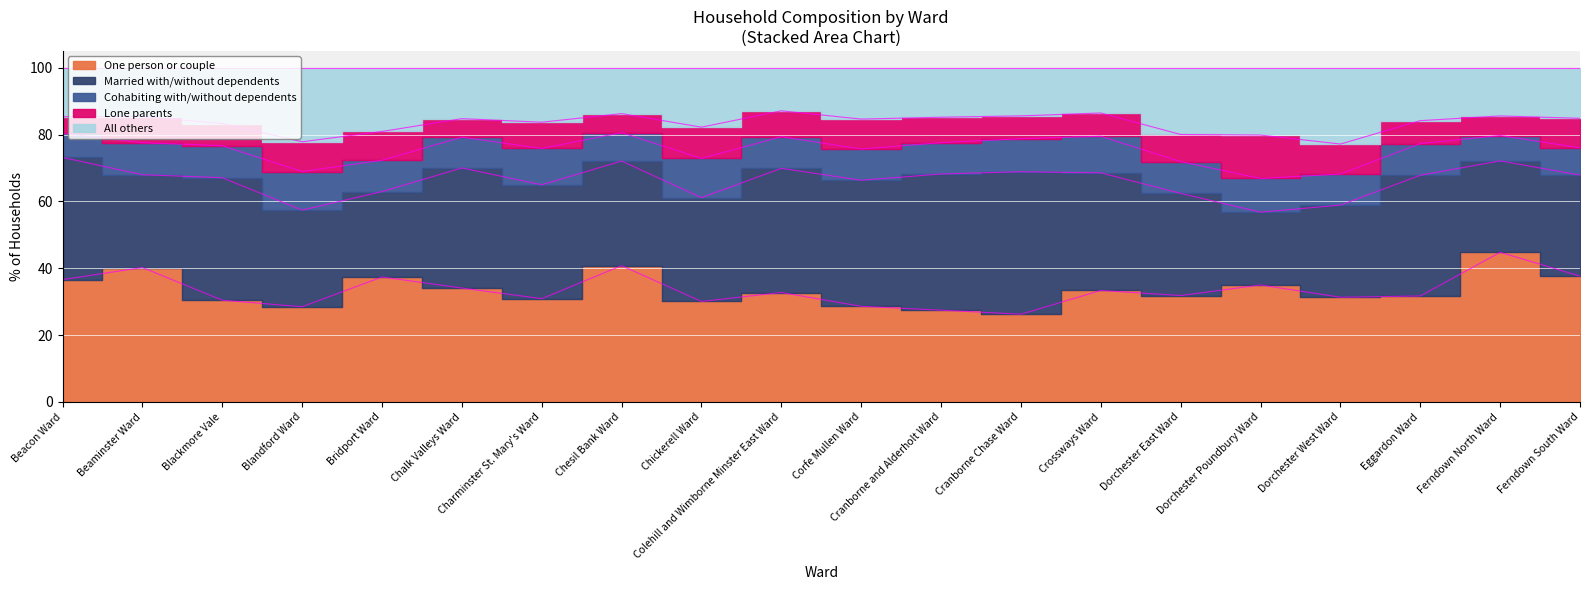

How many values in the Married with/without dependents series are below 34?

10